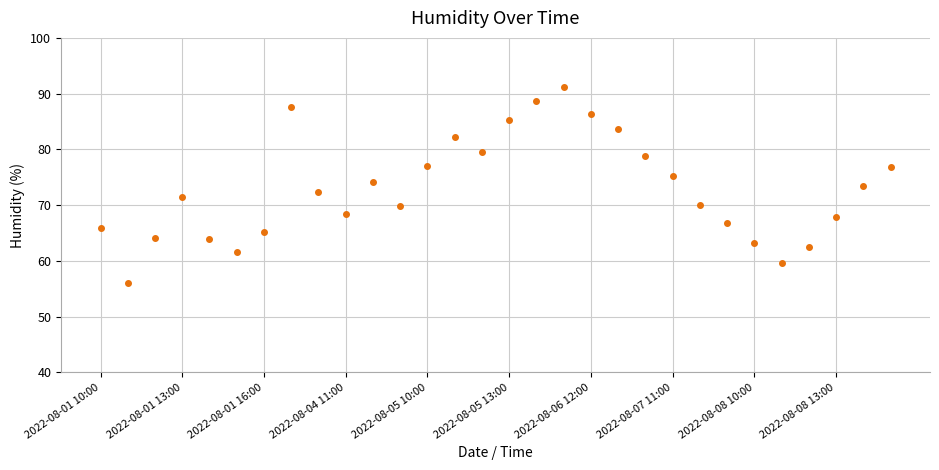

What is the sum of all values?

2189.0